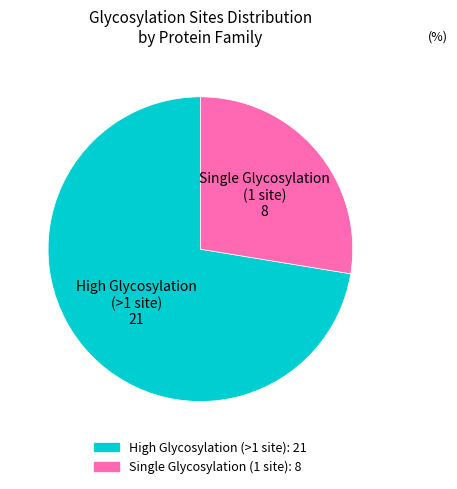

Is there any slice that represents more than half of the pie?

Yes